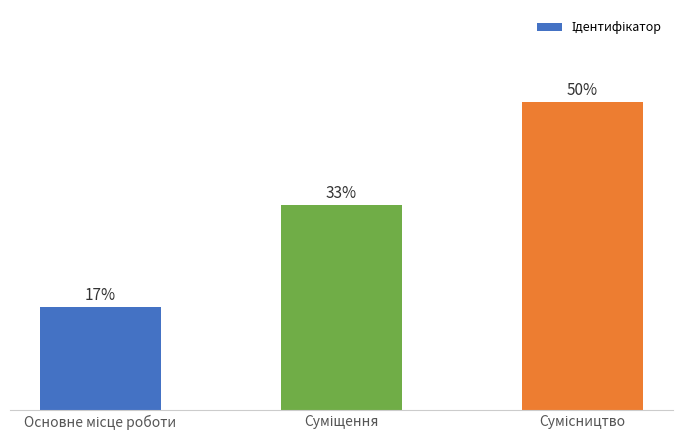

Which label corresponds to the smallest value in the chart?

Основне місце роботи